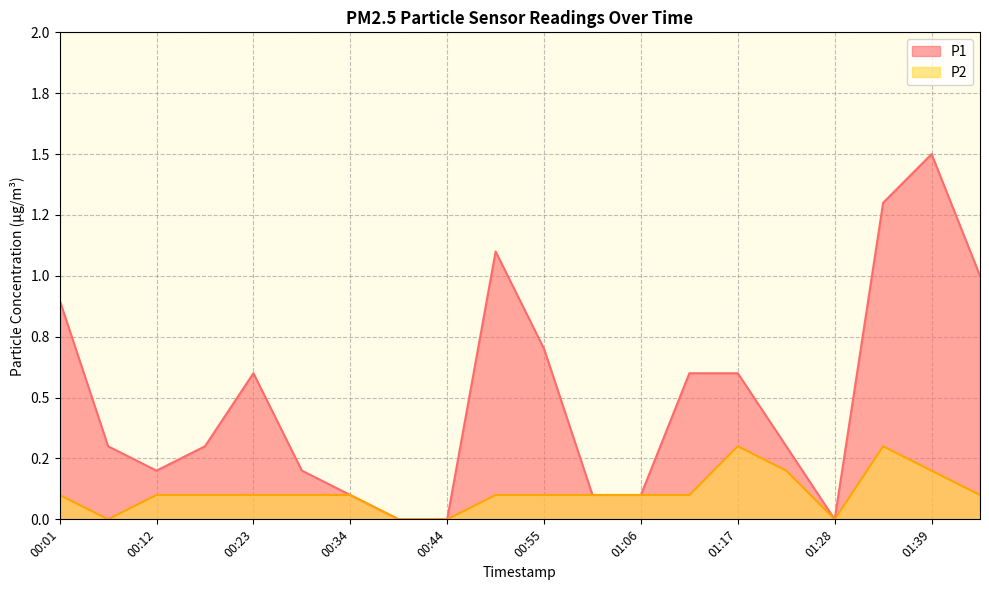

What is the label of the 1st point from the right?

01:45